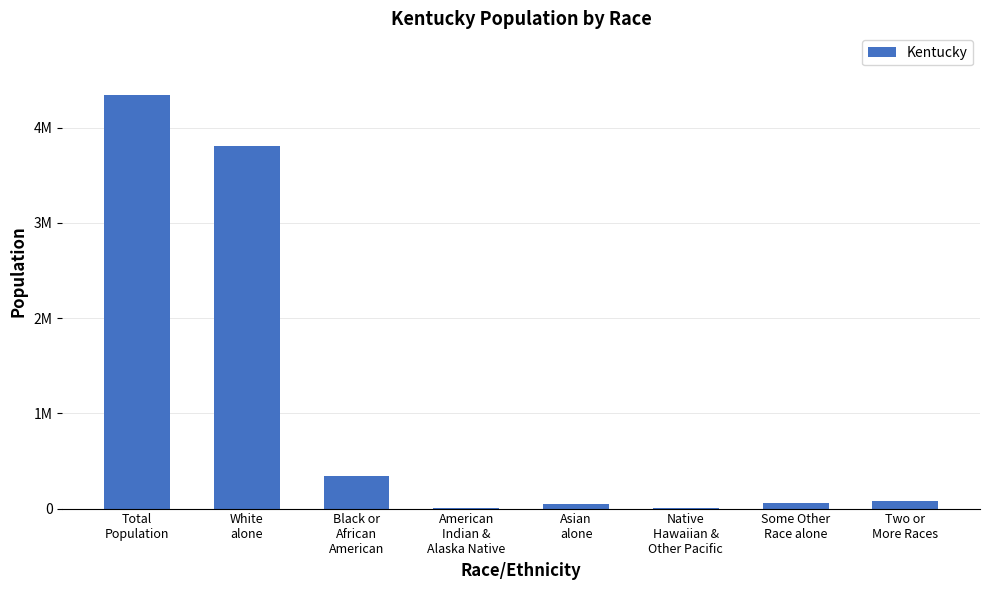

Does the chart contain stacked bars?

No